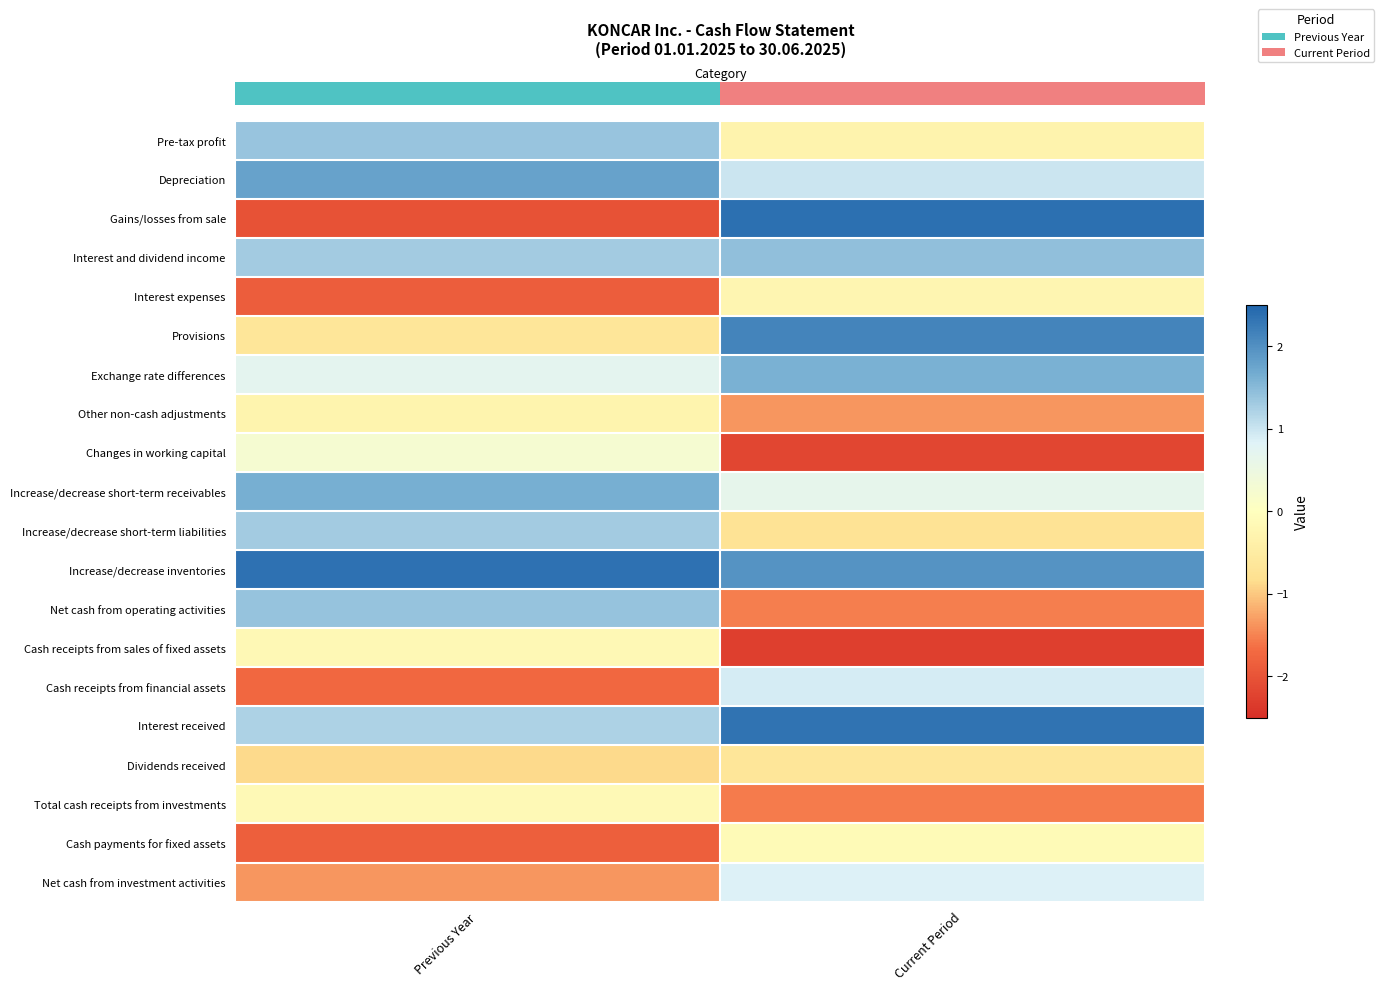

Which has a higher value, Previous Year or Current Period?

Previous Year